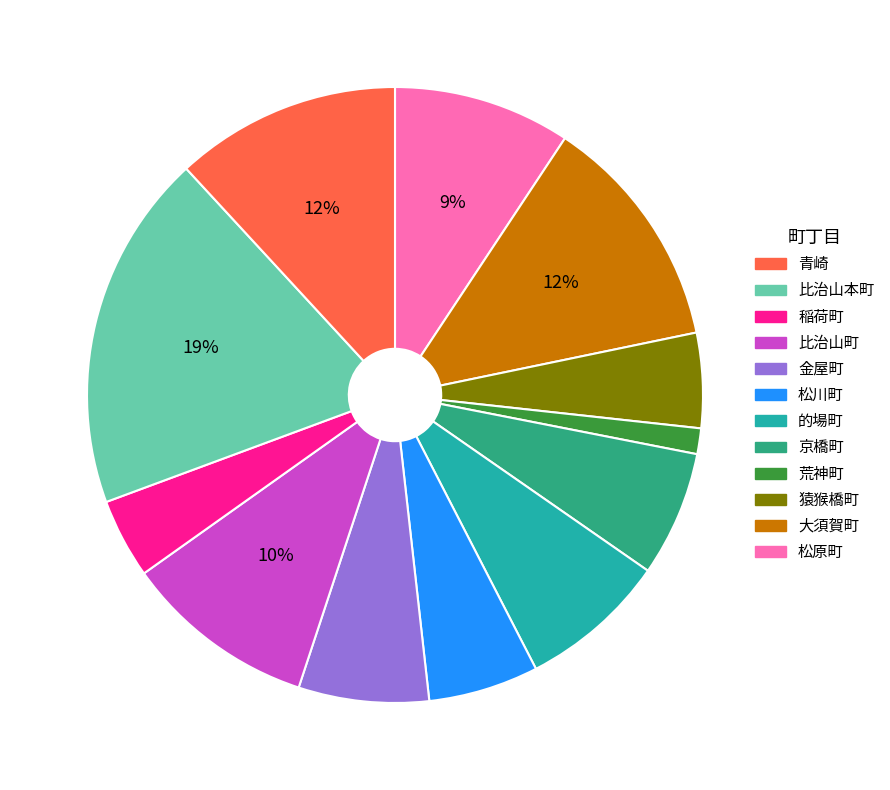

To the nearest percent, what is the average slice percentage?

8%